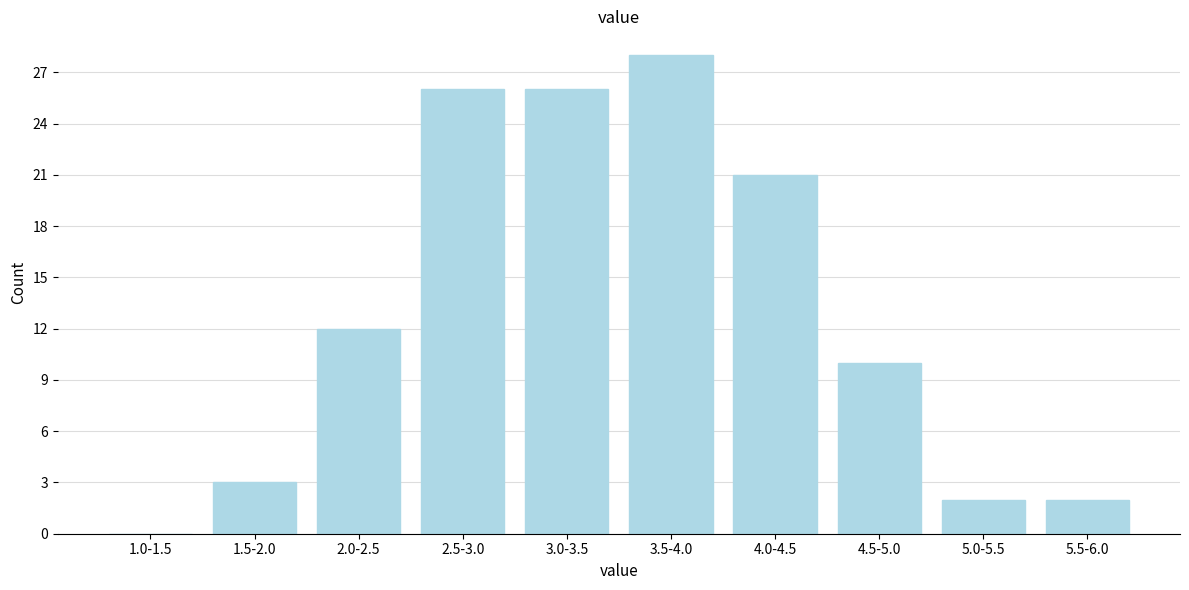

Reading left to right, extract all data points from this chart.

1.0-1.5=0	1.5-2.0=3	2.0-2.5=12	2.5-3.0=26	3.0-3.5=26	3.5-4.0=28	4.0-4.5=21	4.5-5.0=10	5.0-5.5=2	5.5-6.0=2